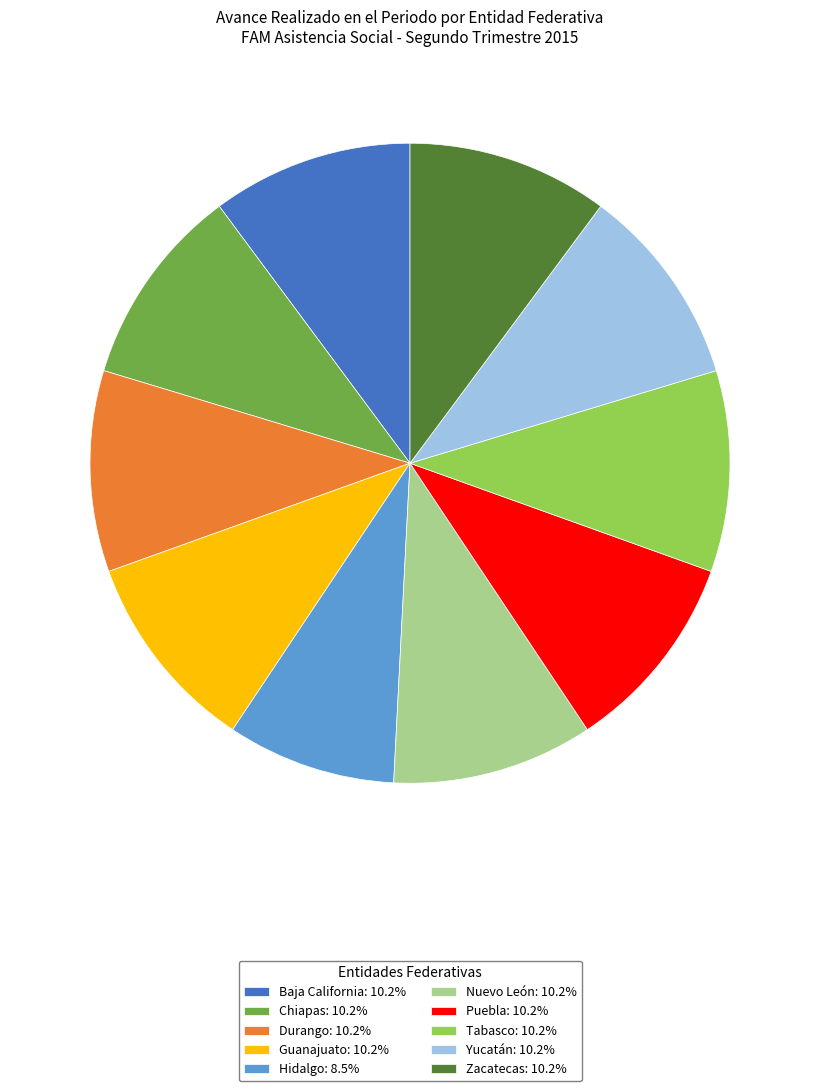

Approximately how many times larger is the value at Nuevo León: 10.2% compared to Guanajuato: 10.2%?

1.0